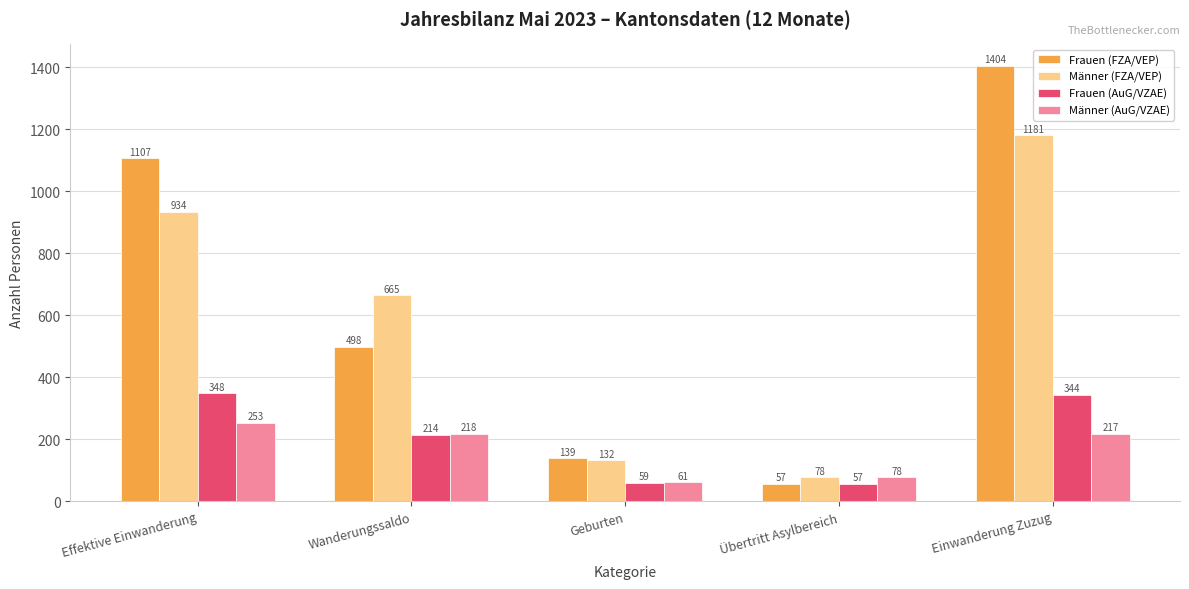

What is the maximum value shown in the chart?

1404